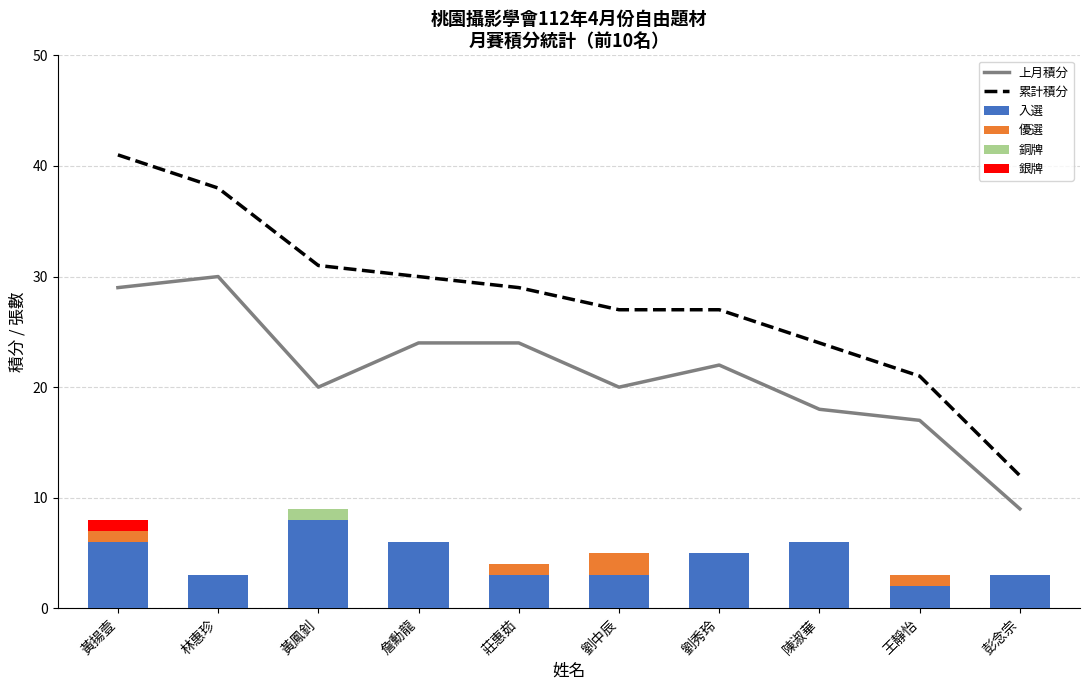

Does the chart contain stacked bars?

No